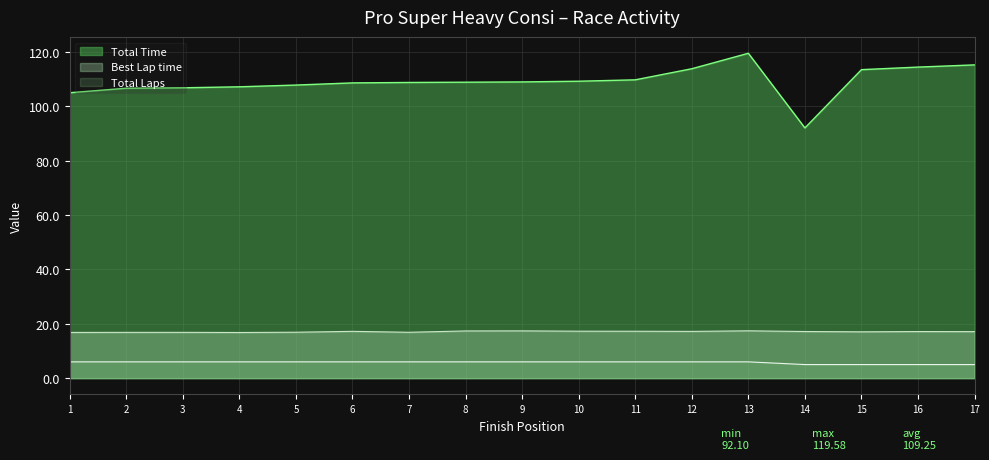

What is the difference between the maximum and second lowest values in the Best Lap time series?

0.6